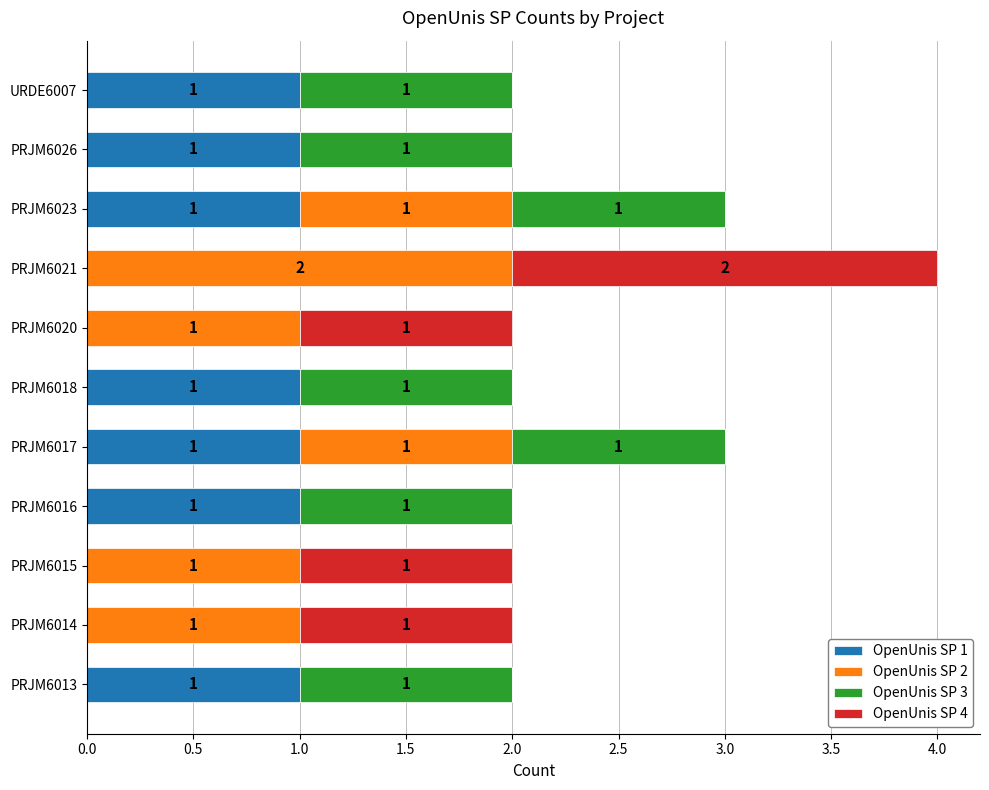

At which category is the sum across all series the highest?

PRJM6021